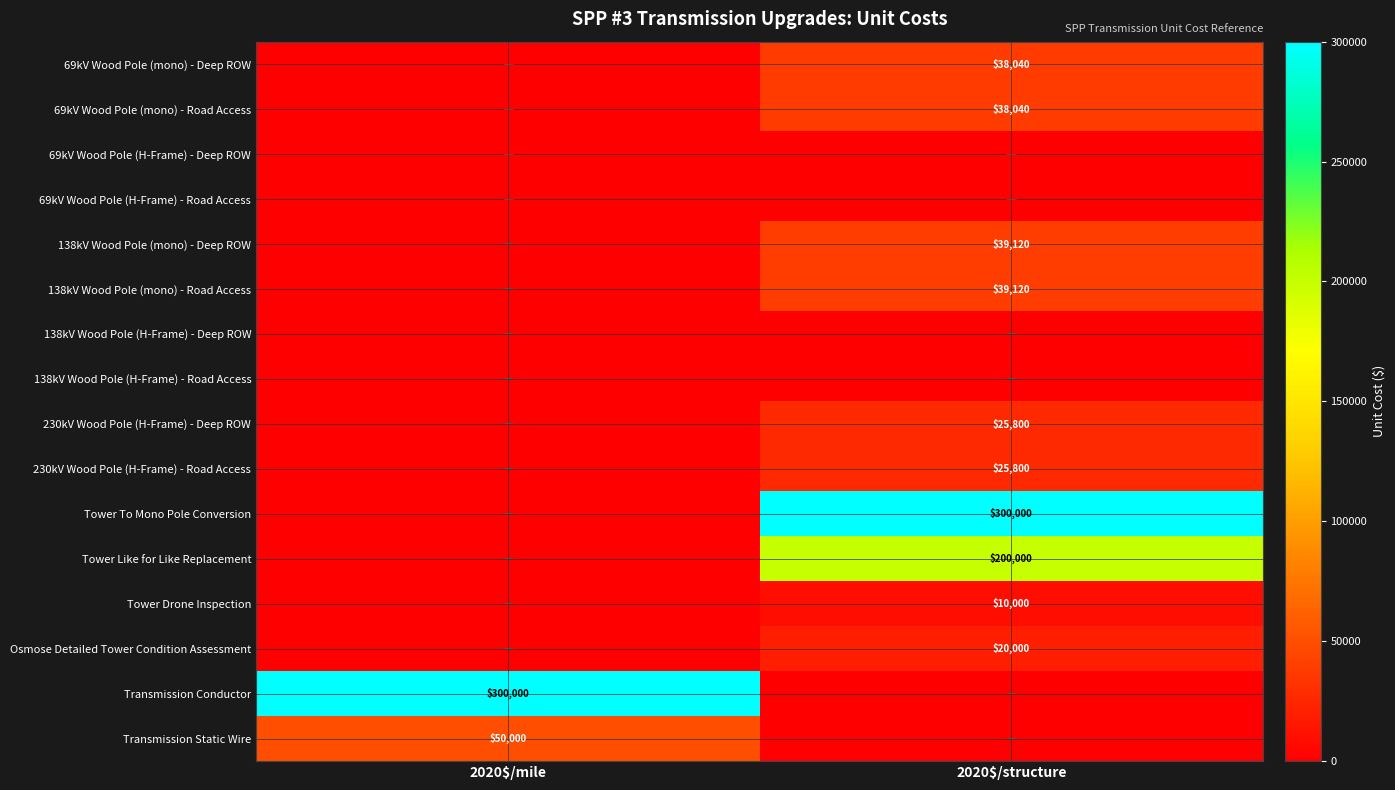

The 230kV Wood Pole (H-Frame) - Road Access series shows 25800 at 2020$/structure. True or false?

True